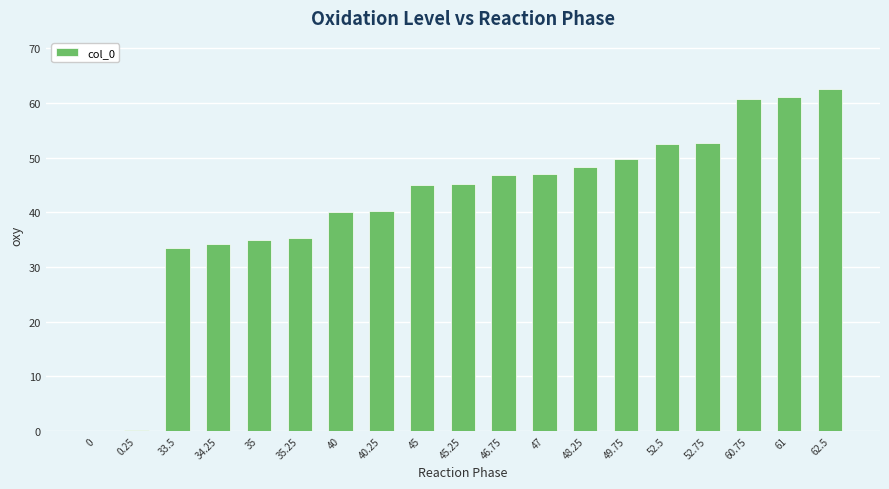

True or false: the data shows 66.3 at 49.75.

False